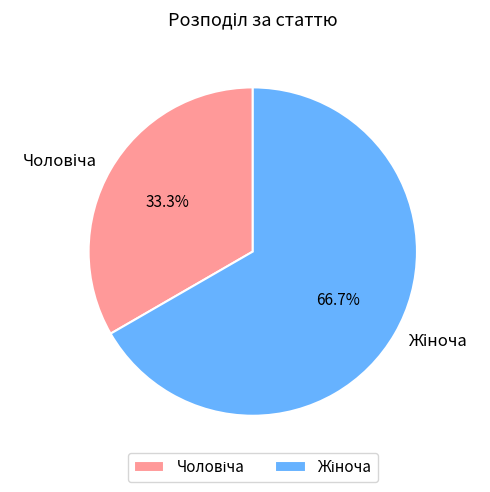

Is there any slice that represents more than half of the pie?

Yes